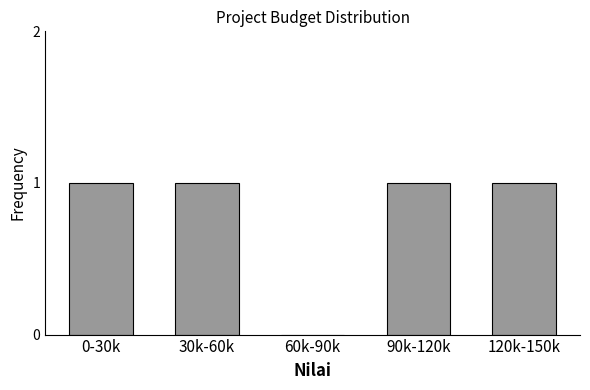

Reading right to left, extract all data points from this chart.

120k-150k=1	90k-120k=1	60k-90k=0	30k-60k=1	0-30k=1